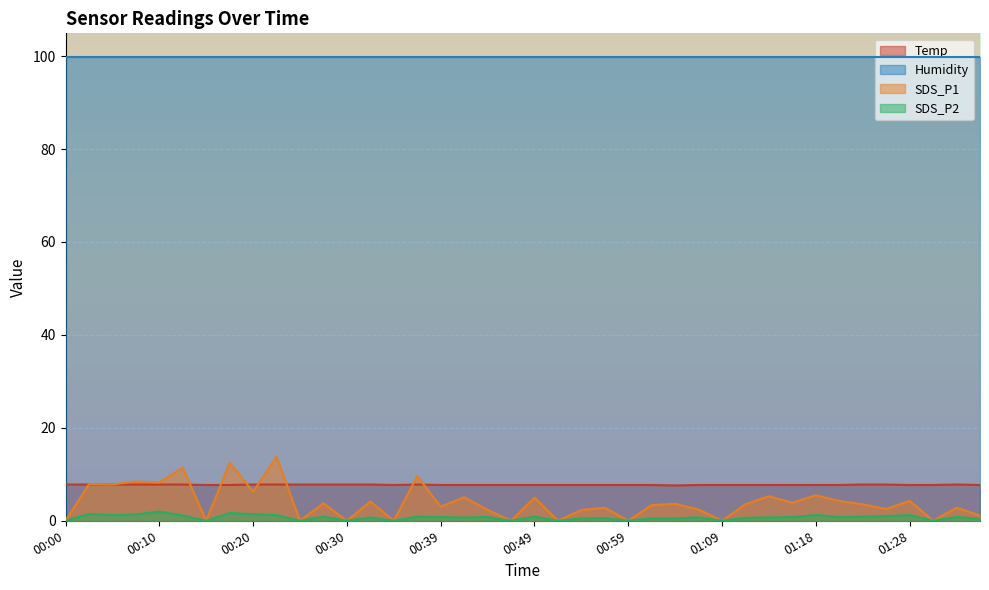

What are all the series names shown in the legend?

Temp, Humidity, SDS_P1, SDS_P2